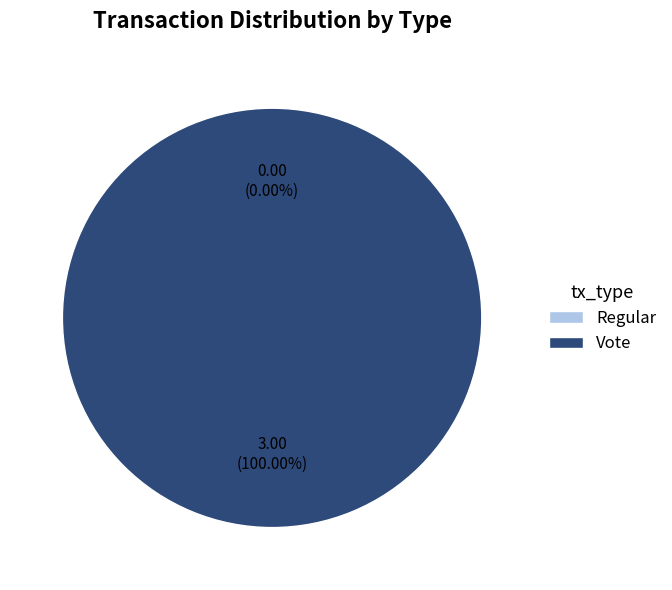

To the nearest percent, what is the average slice percentage?

50%